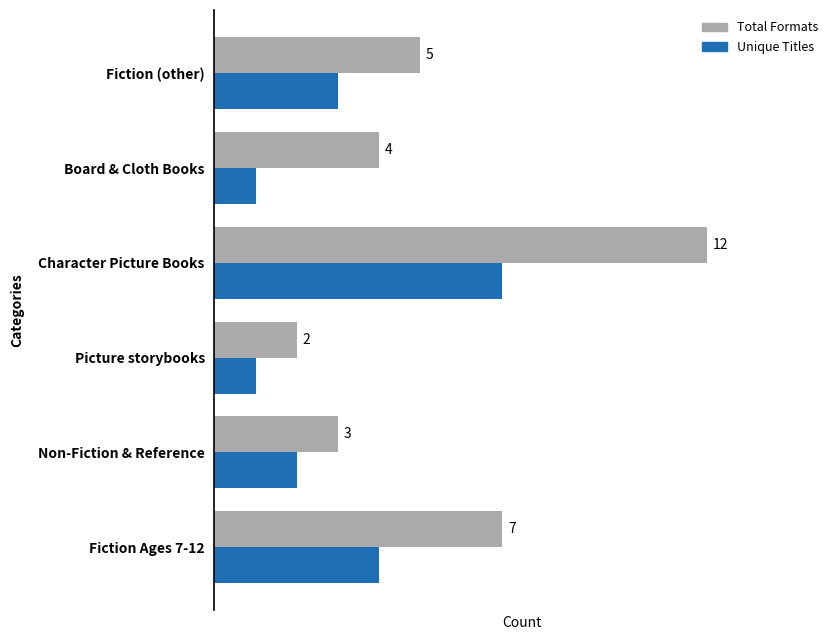

Rank the series by their average value, from lowest to highest.

Unique Titles, Total Formats